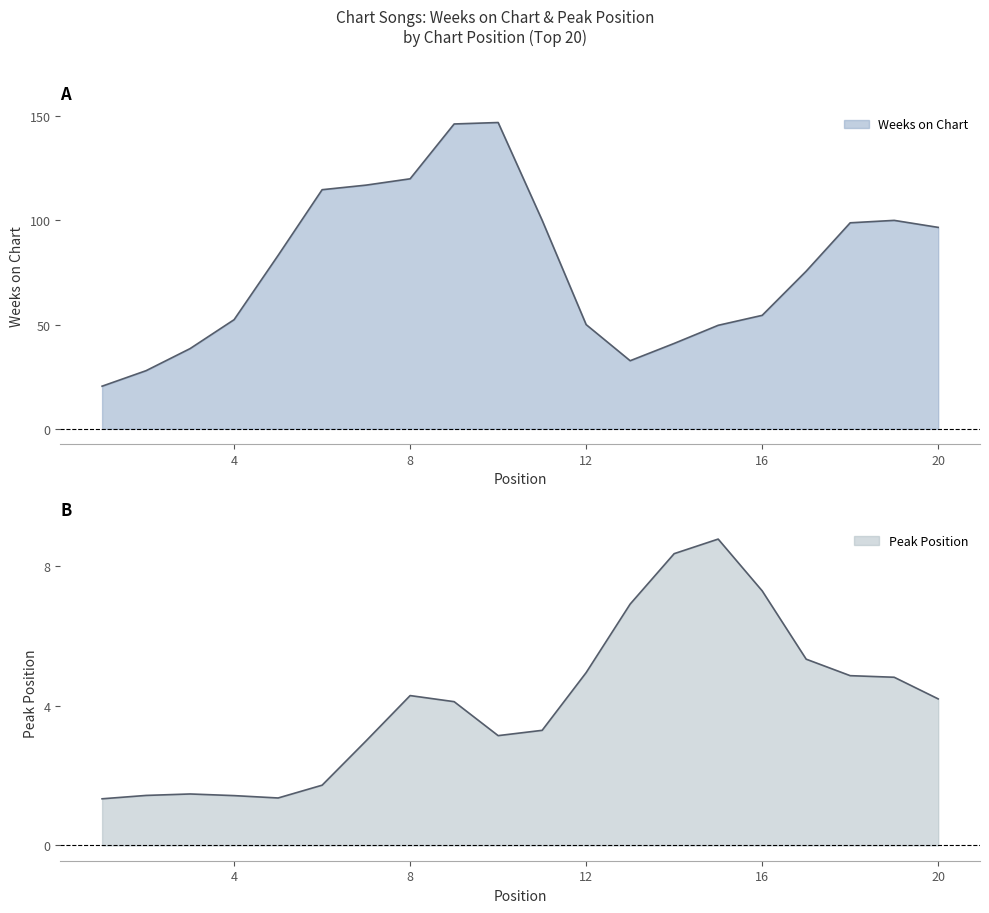

Does the chart have visible grid lines?

No